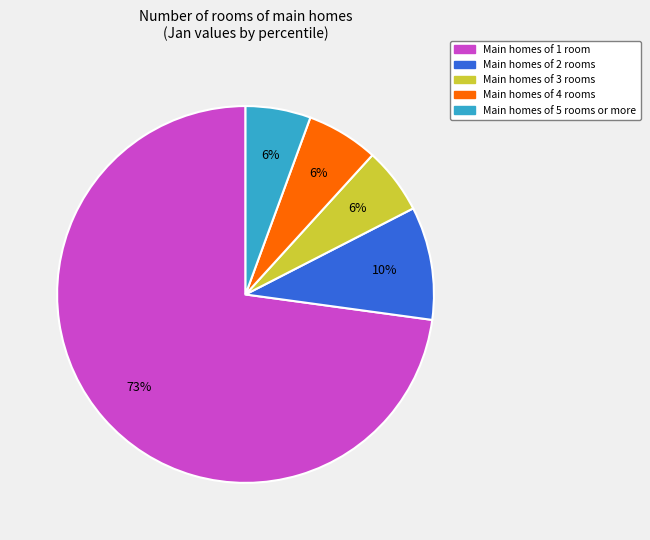

Is there any slice that represents more than half of the pie?

Yes